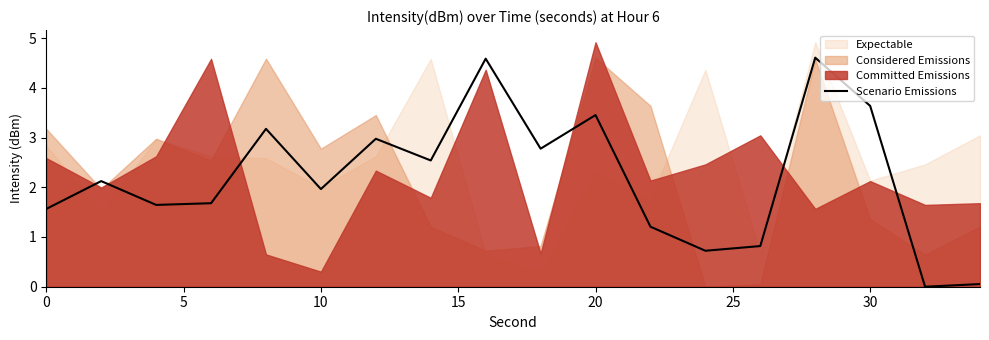

True or false: Scenario Emissions has a value of 3.5 at 20.

True